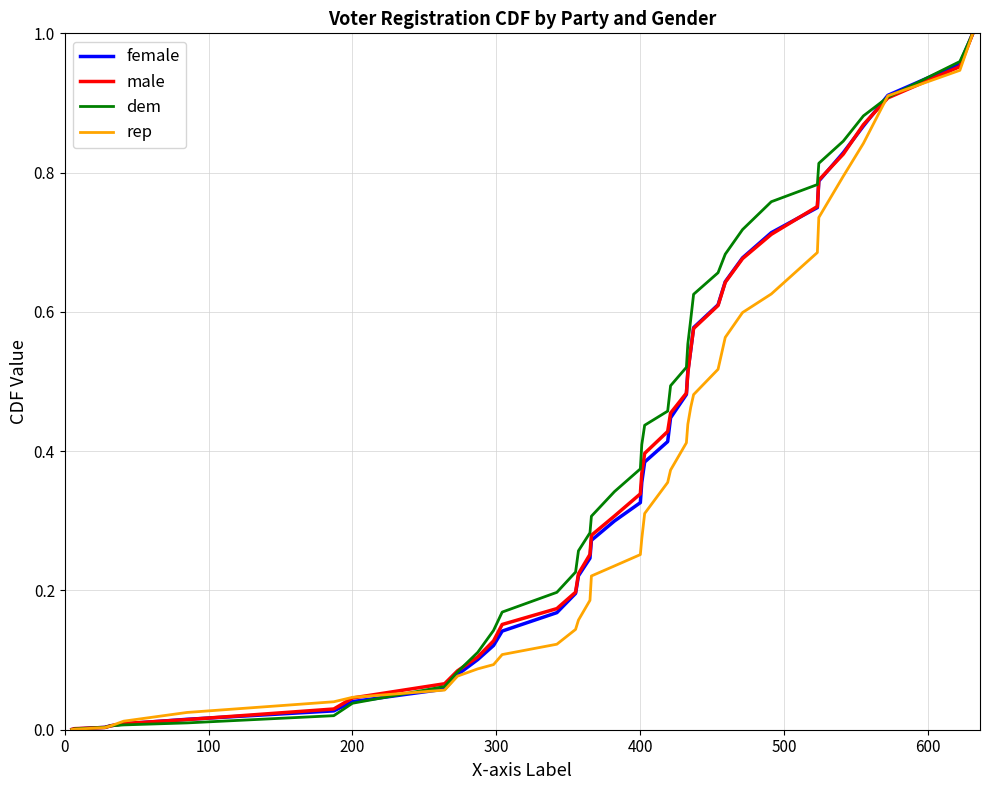

What are all the series names shown in the legend?

female, male, dem, rep